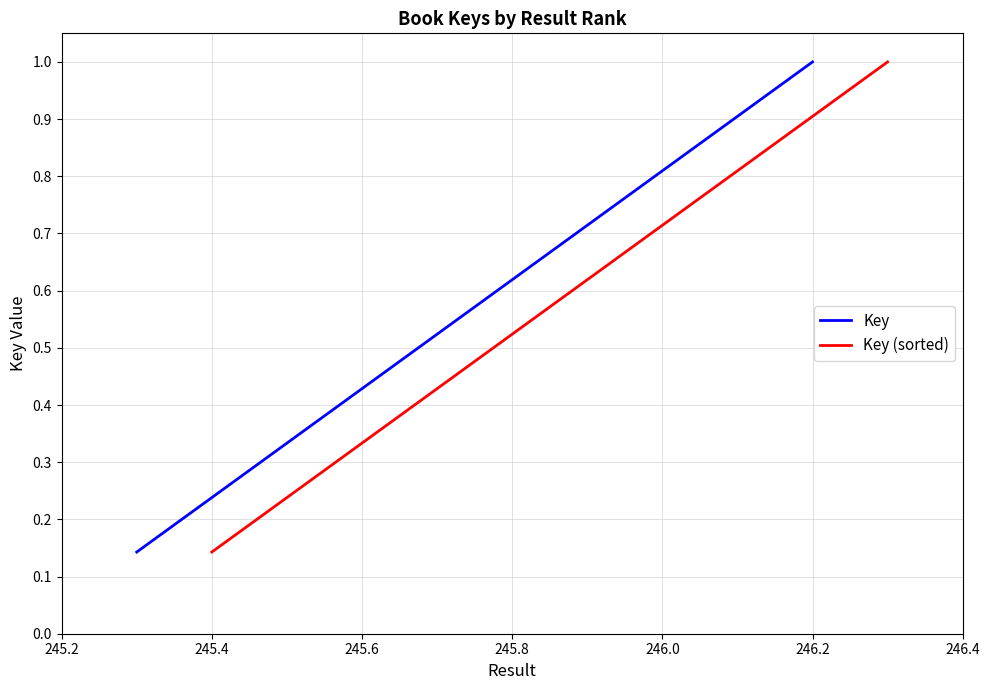

The Key series shows 1.0 at 246.2. True or false?

True